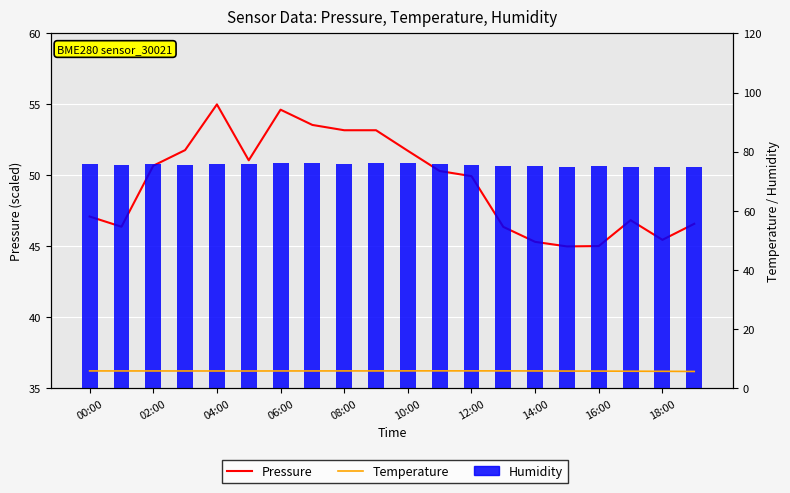

What is the lowest value of the Temperature series?

5.7